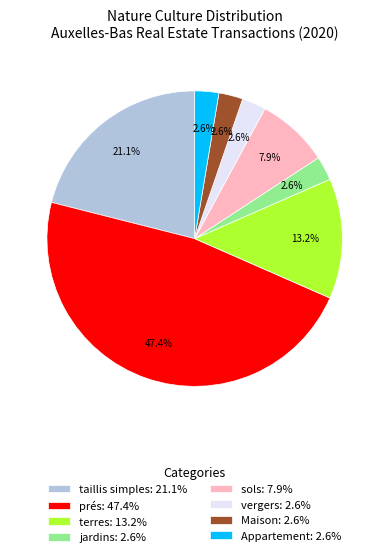

What percentage is the prés slice, to the nearest percent?

47%